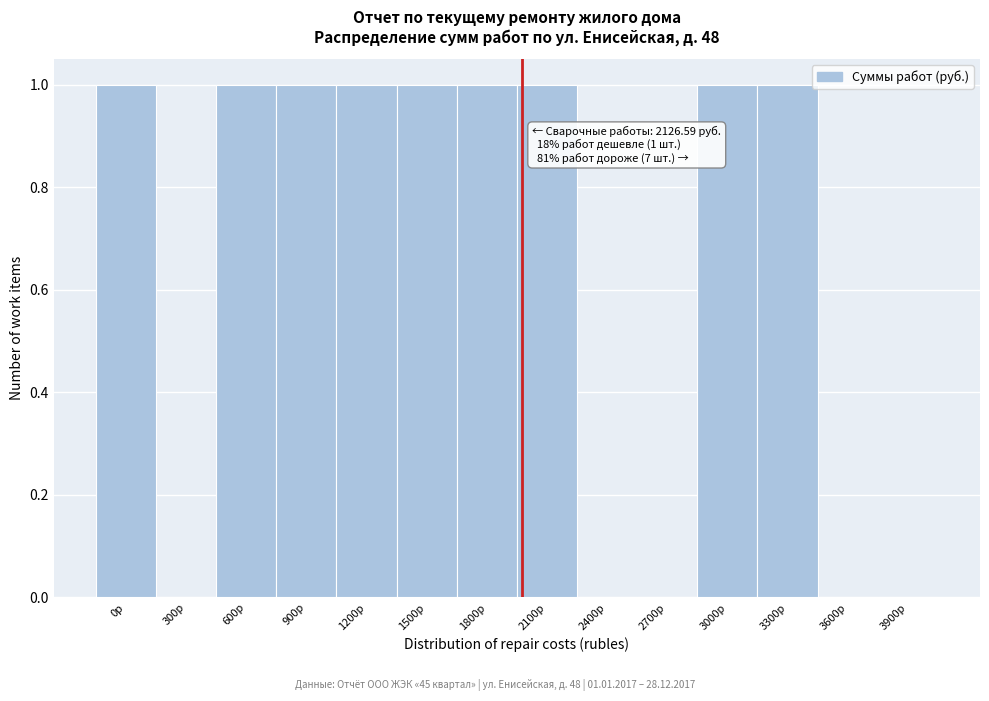

Reading left to right, what are all the values shown in this chart?

0р=1	300р=0	600р=1	900р=1	1200р=1	1500р=1	1800р=1	2100р=1	2400р=0	2700р=0	3000р=1	3300р=1	3600р=0	3900р=0